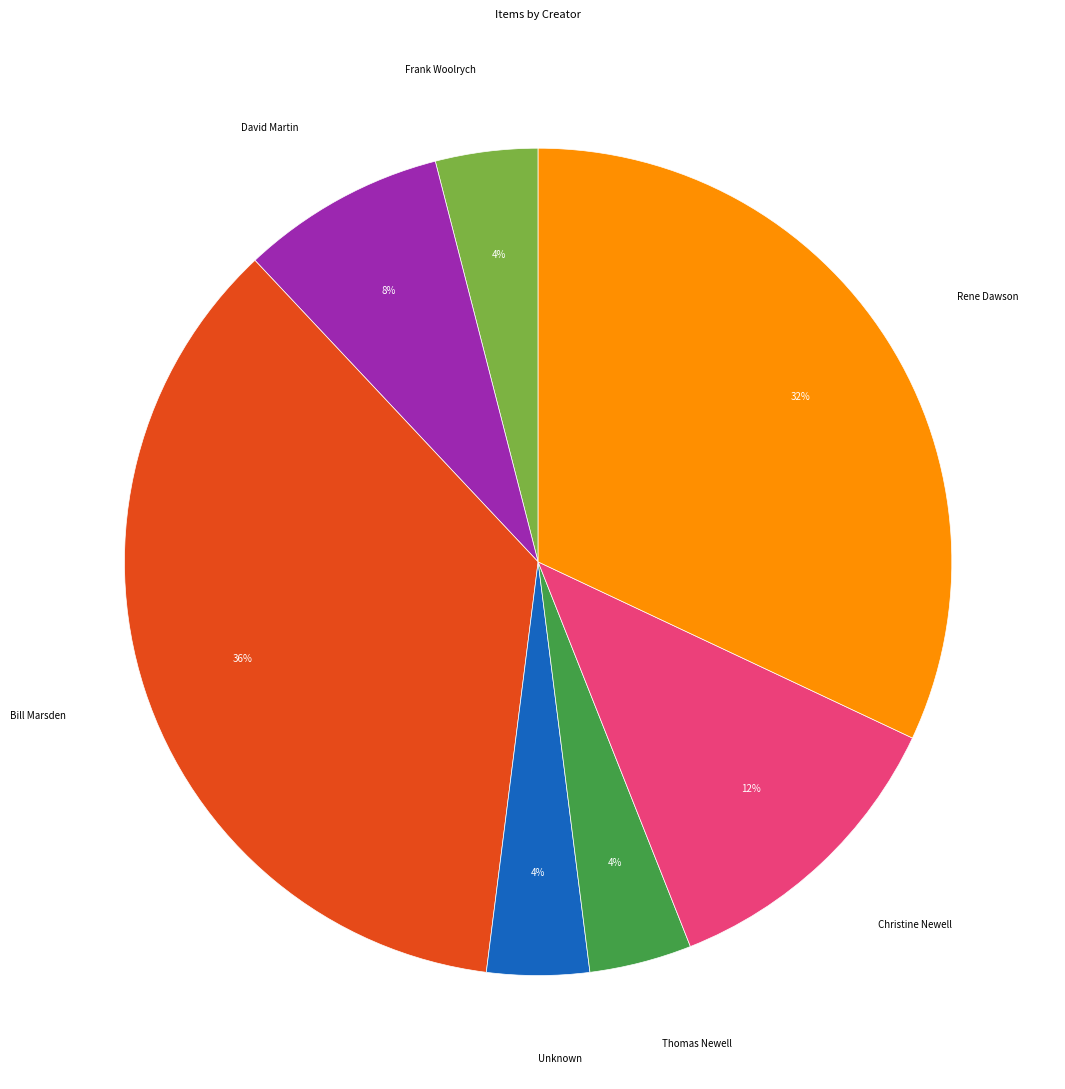

Is Frank Woolrych the majority of the pie?

No